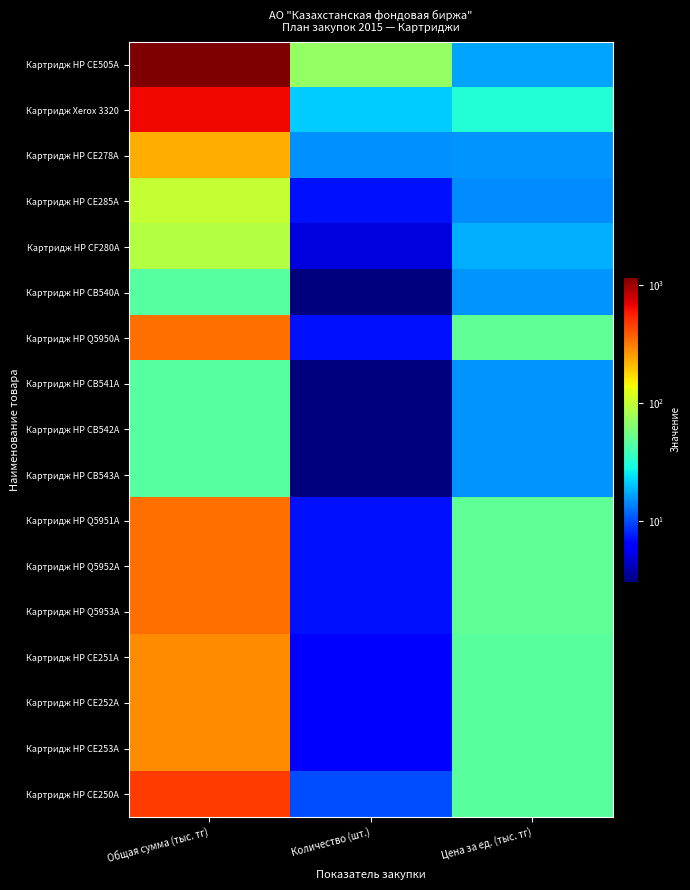

Between Общая сумма (тыс. тг) and Количество (шт.), which is larger?

Общая сумма (тыс. тг)